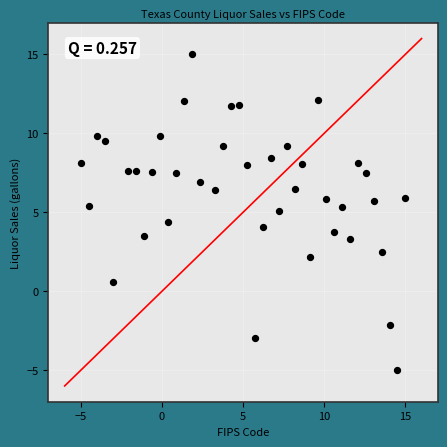

What is the range of X values (max minus min)?

20.0